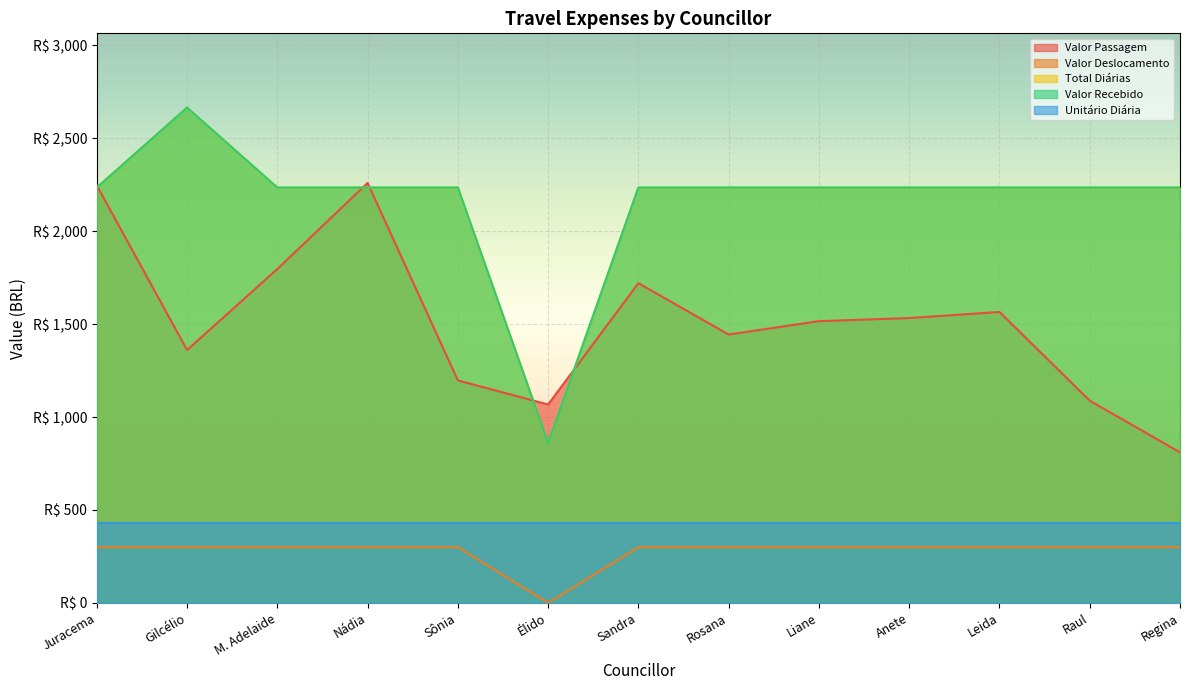

Does the chart display data point markers on the line(s)?

No